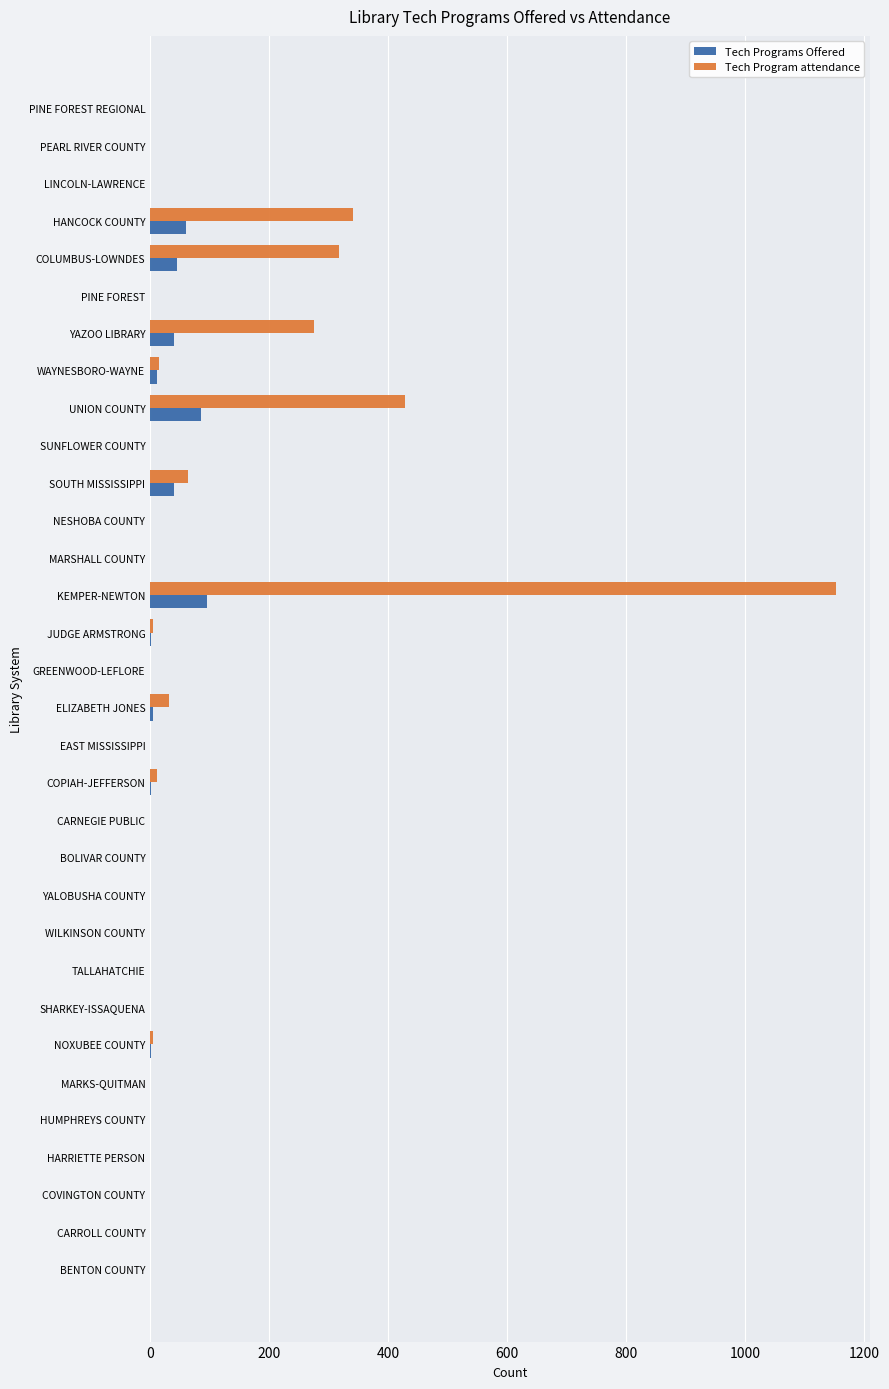

The value of Tech Program attendance at MARSHALL COUNTY is 526. True or false?

False